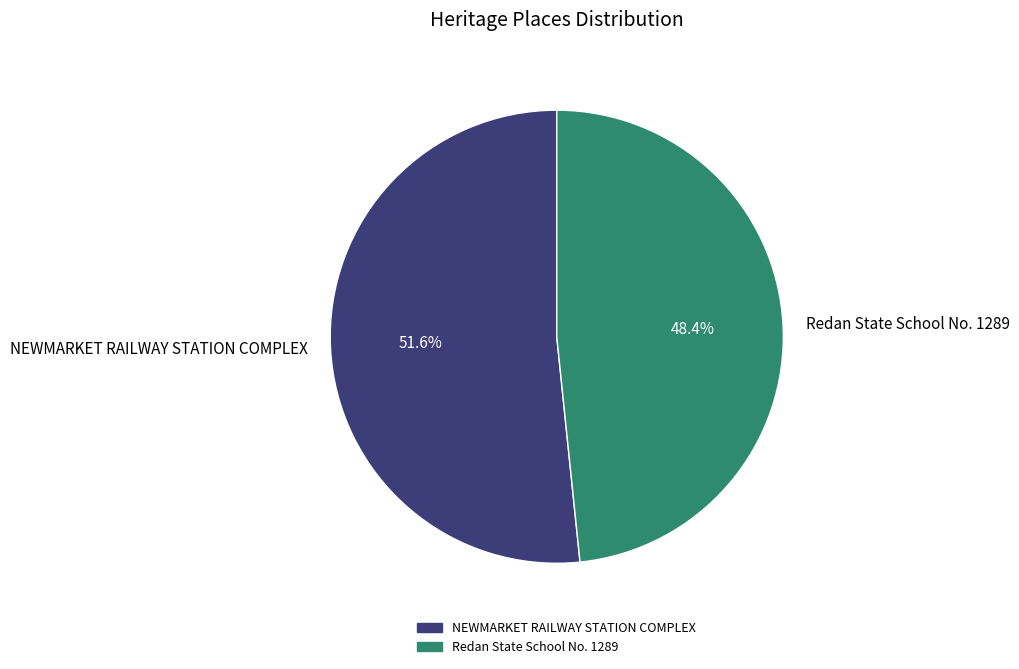

To the nearest percent, what percentage of the pie is Redan State School No. 1289?

48%